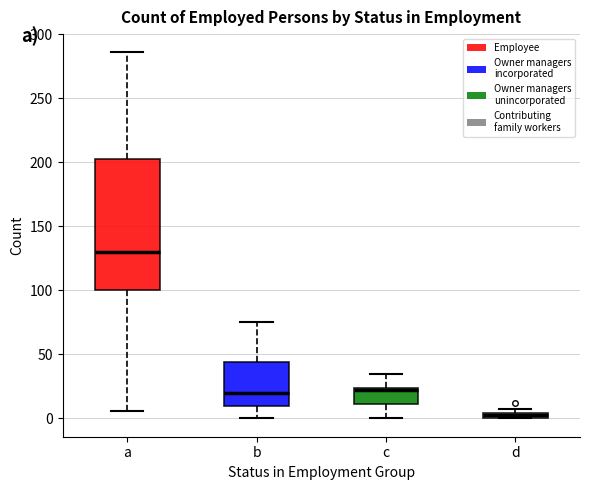

Where is the lower edge of the box for d on the y-axis? The values are not printed on the chart, so give them approximately, as read against the axis.

0